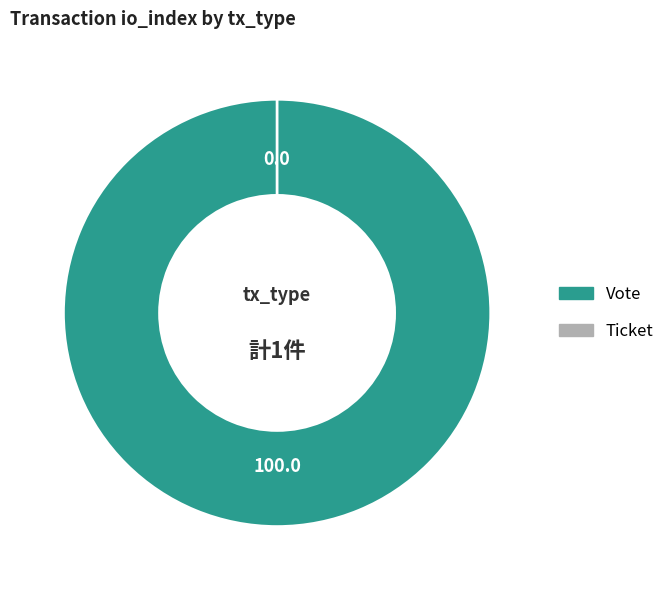

How many slices are in this pie chart?

2